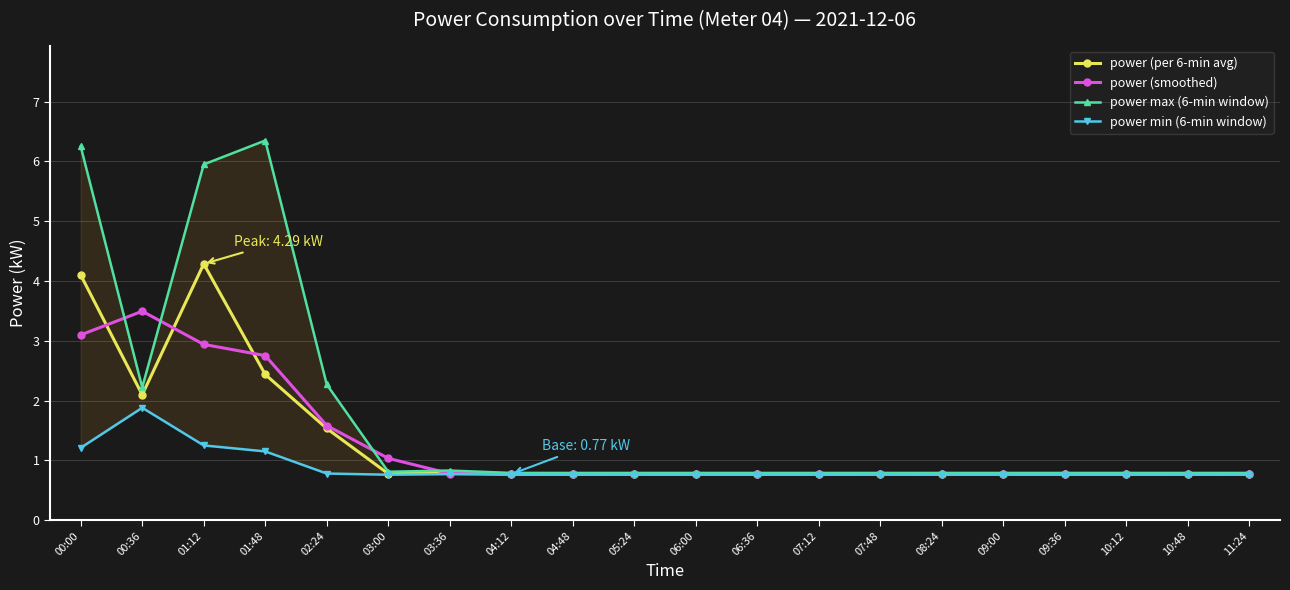

What is the difference between the second highest and second lowest values in the power (smoothed) series?

2.3